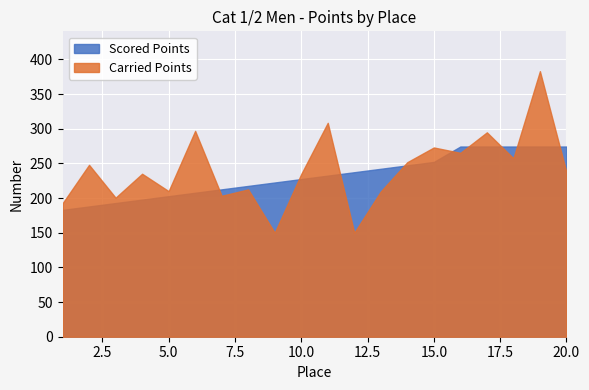

How many times do Carried Points and Scored Points cross each other?

9